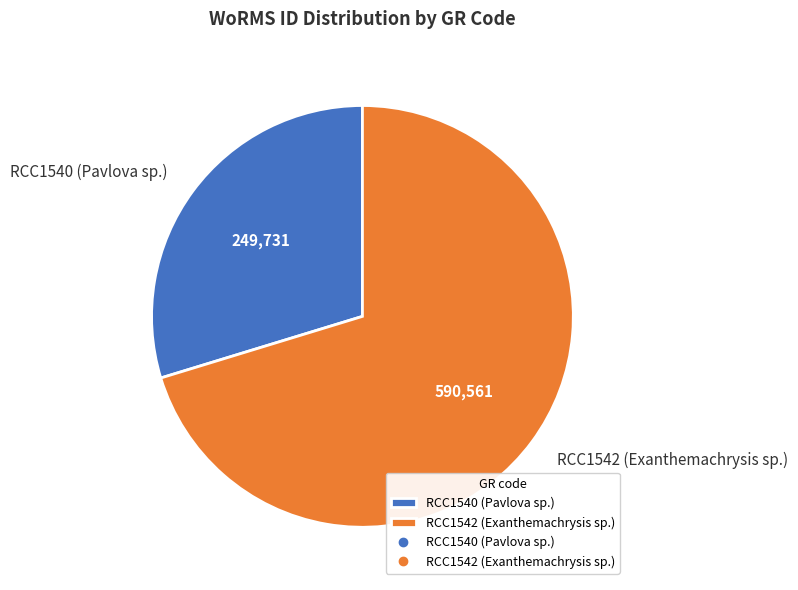

What is the ratio of the value at RCC1540 (Pavlova sp.) to the value at RCC1542 (Exanthemachrysis sp.)?

0.4